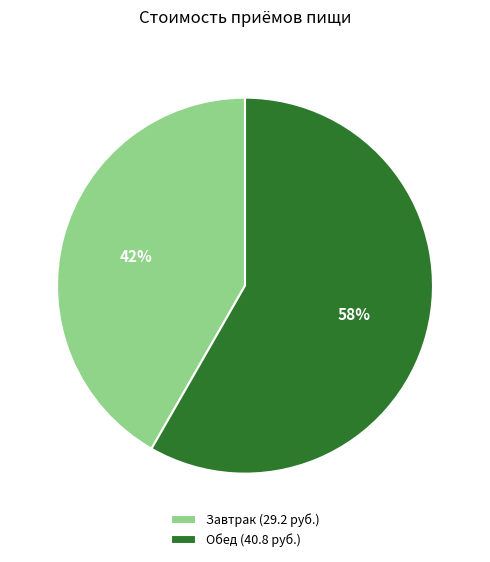

To the nearest percent, what percentage of the pie is Завтрак?

42%